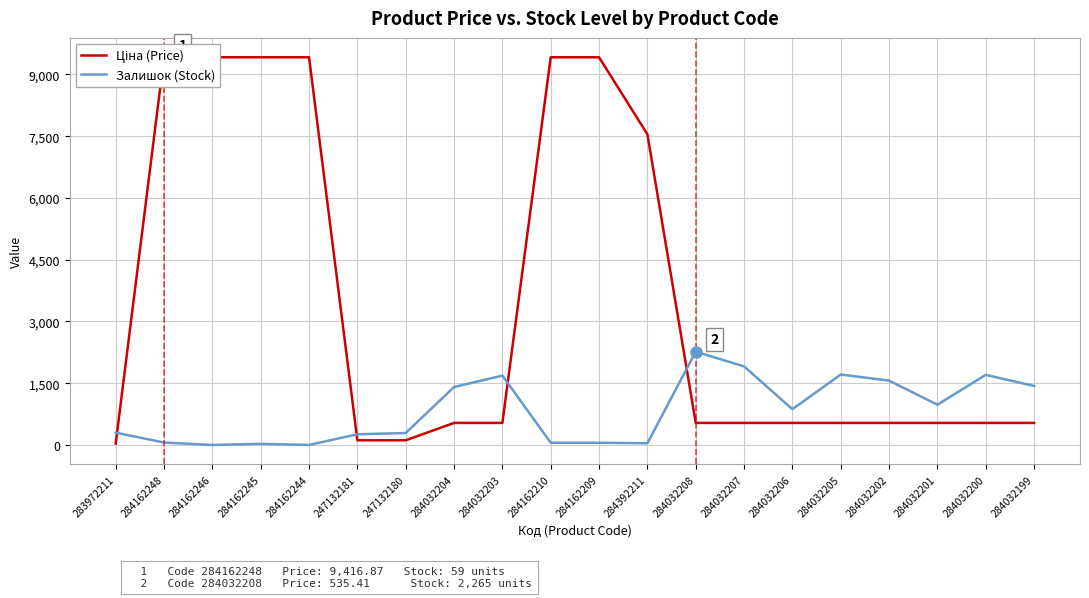

How many data points in Залишок (Stock) are above 869?

9